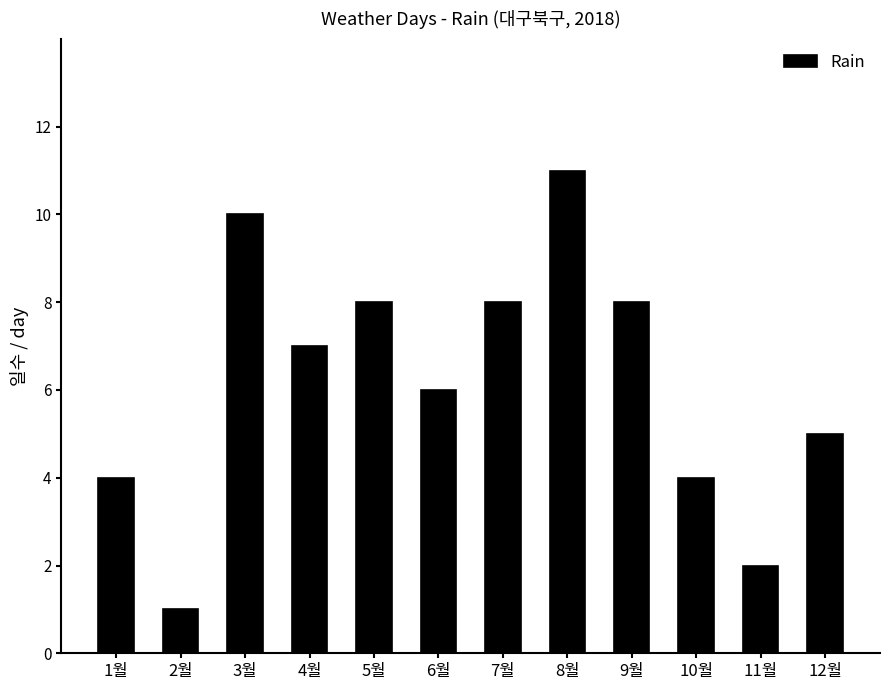

What is the ratio of the value at 11월 to the value at 1월?

0.5